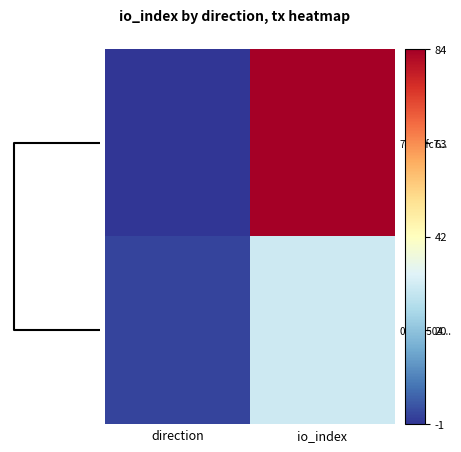

At how many categories does at least one series exceed 40?

1